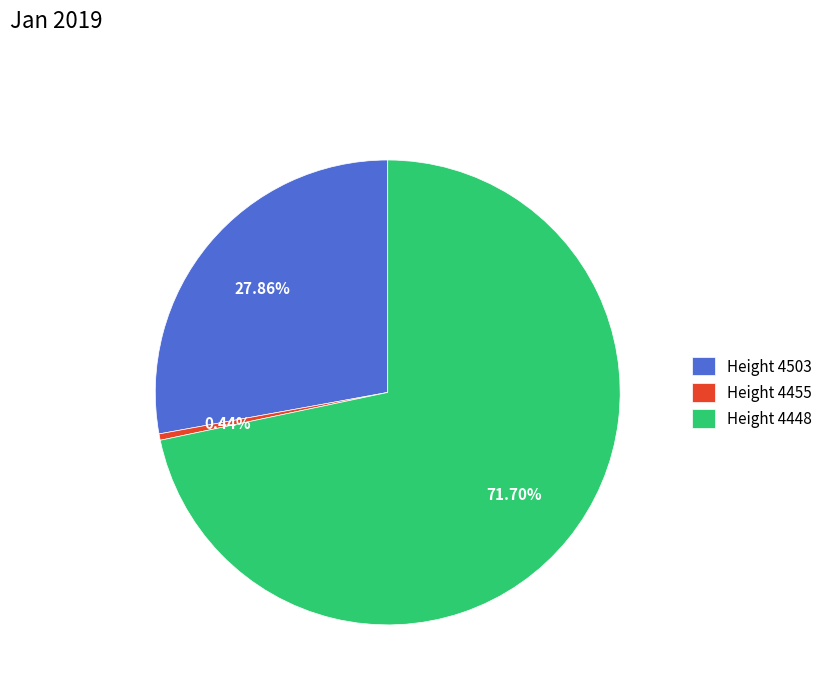

Which slice is the smallest?

Height 4455